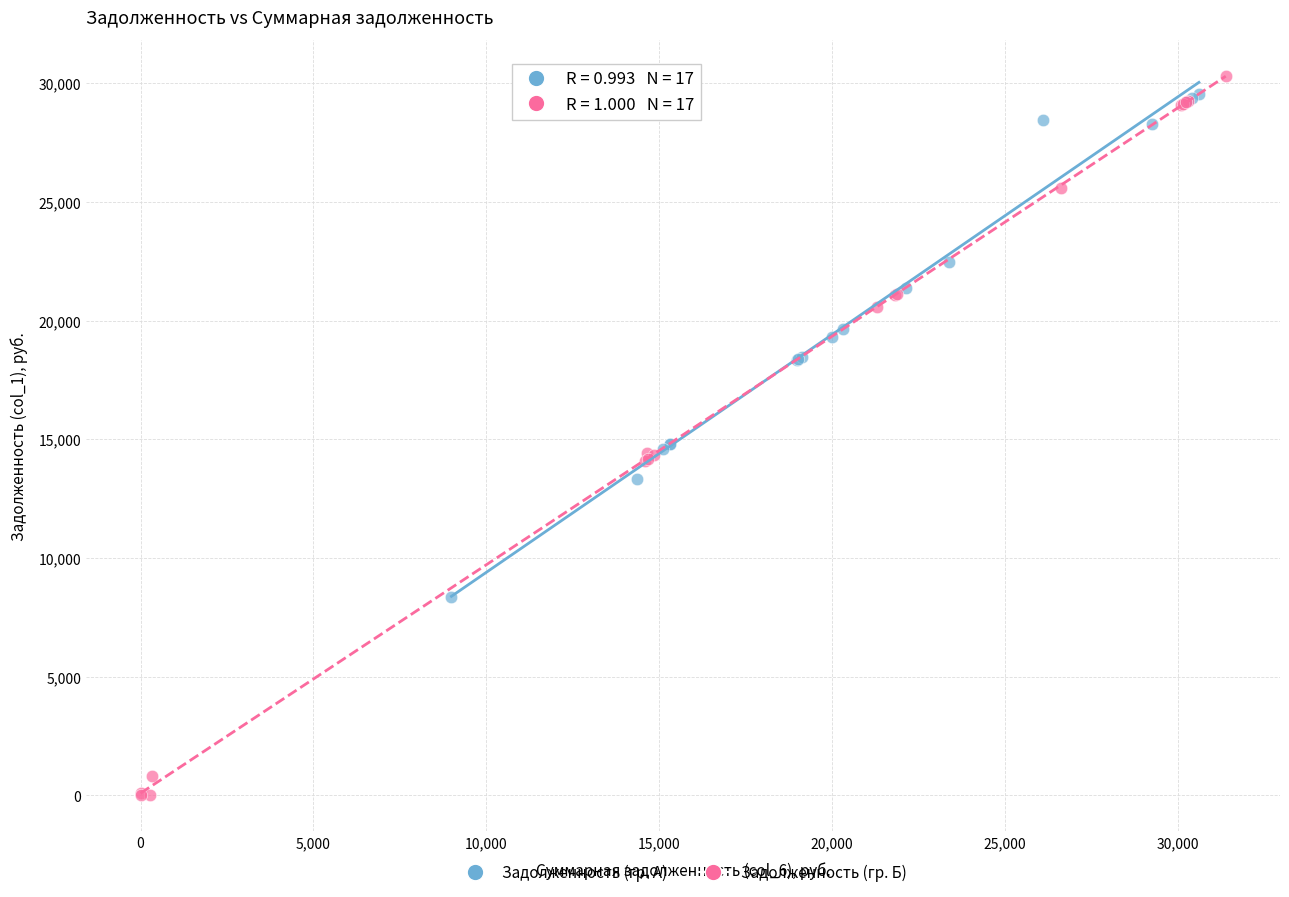

What are all the series names shown in the legend?

Задолженность (гр. А), Задолженность (гр. Б)